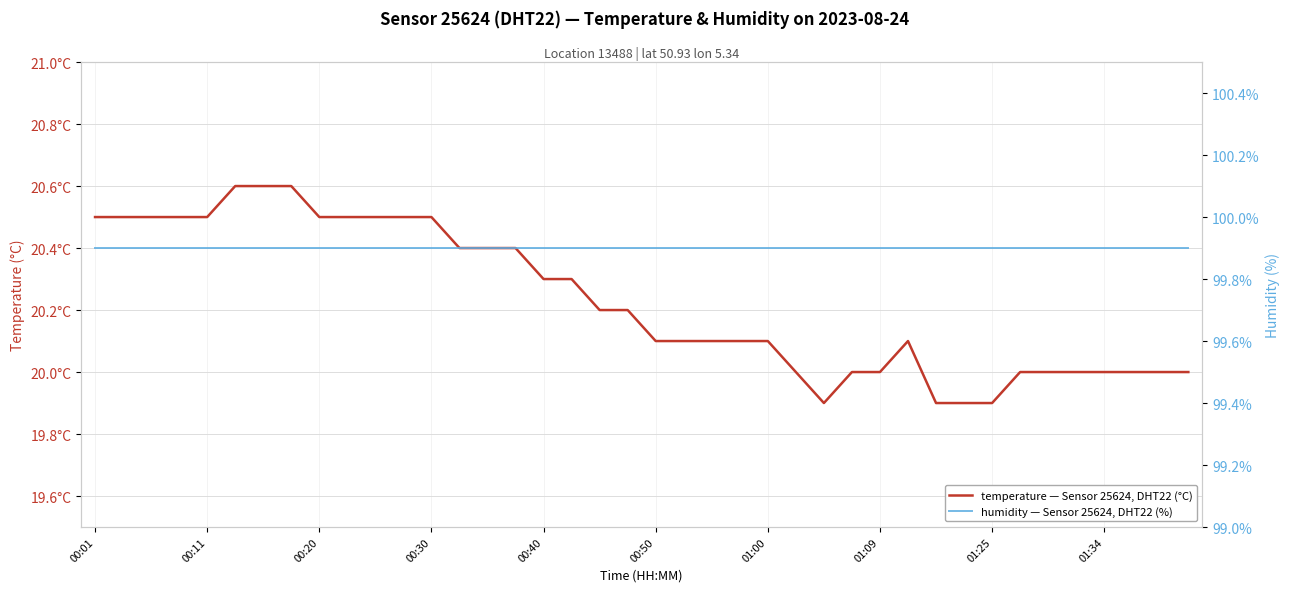

True or false: humidity — Sensor 25624, DHT22 (%) and temperature — Sensor 25624, DHT22 (°C) intersect in this chart.

False